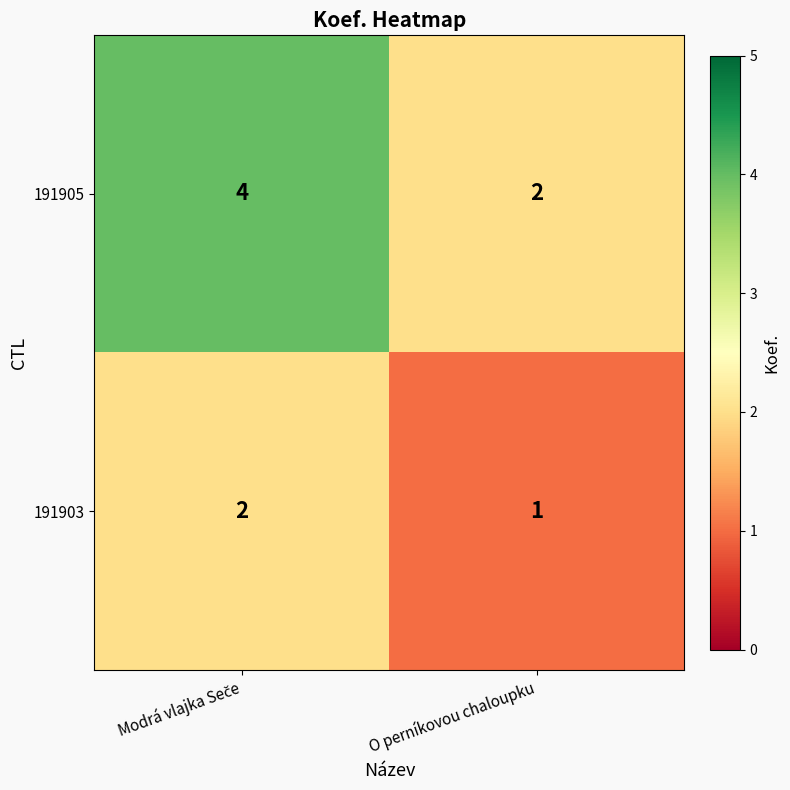

At which label is 191903 closest to 1?

O perníkovou chaloupku